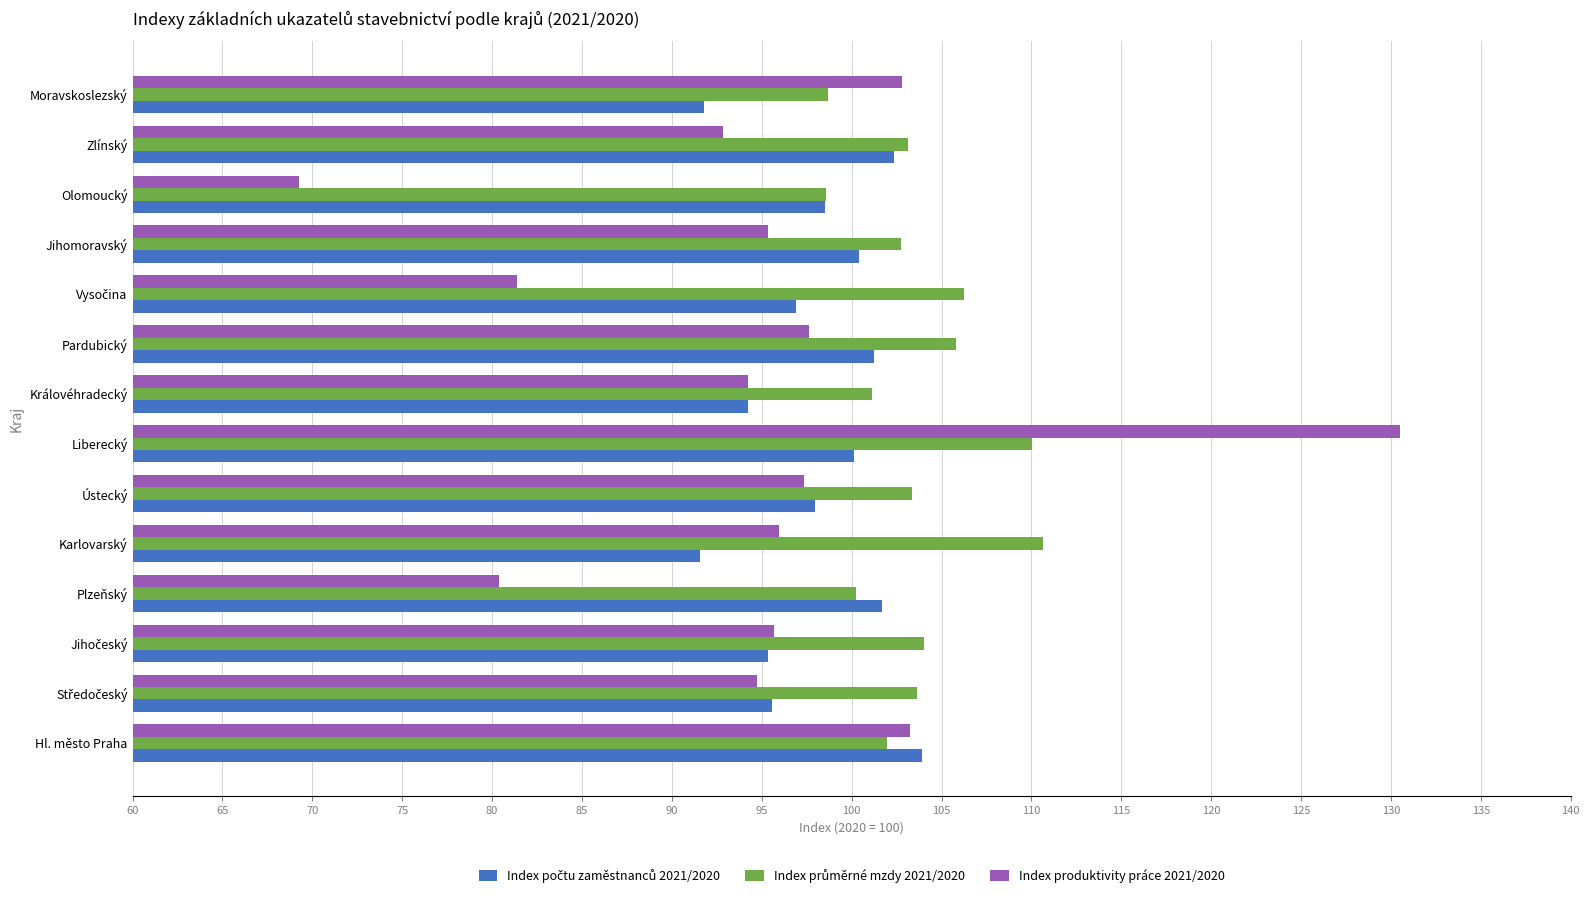

What value does the Index produktivity práce 2021/2020 series have at Ústecký?

97.3